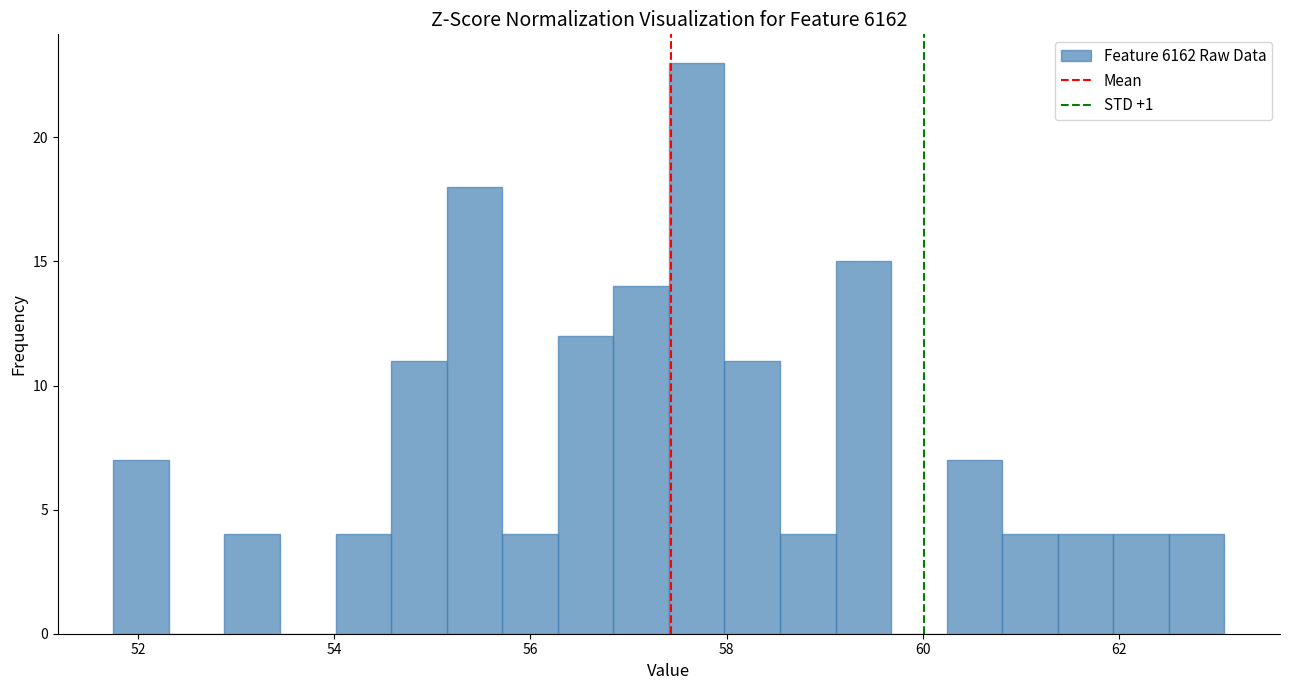

Read against the x-axis, roughly where is the centre of the tallest bar?

57.6